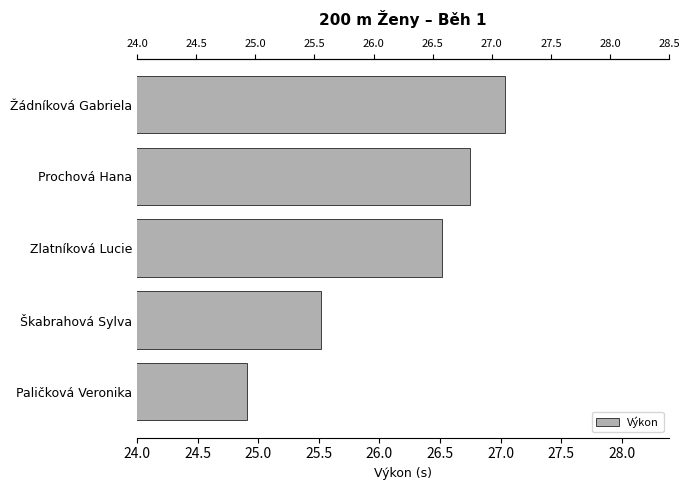

Are the bars horizontal?

Yes